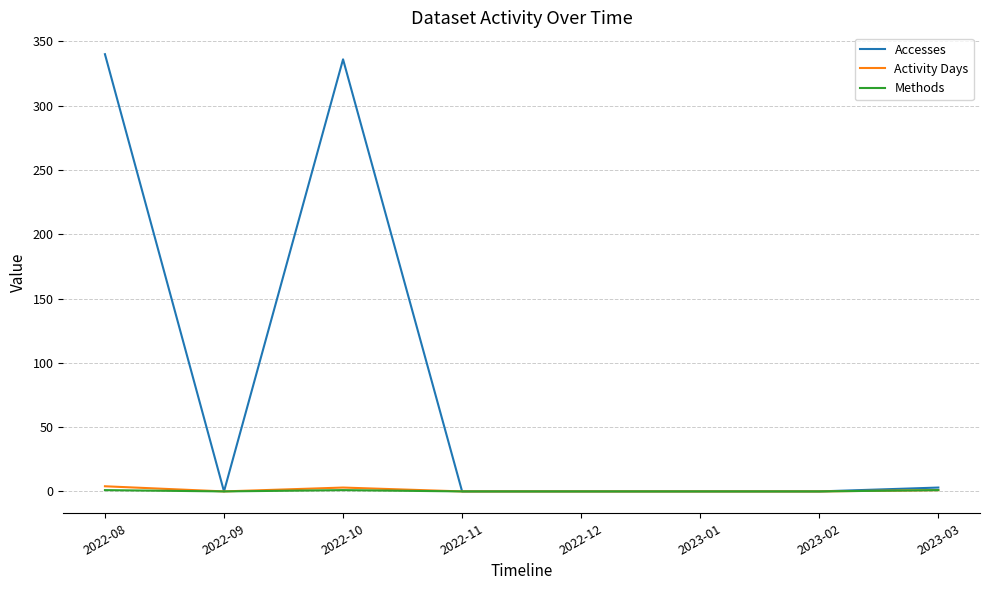

What is the sum of all Activity Days values?

8